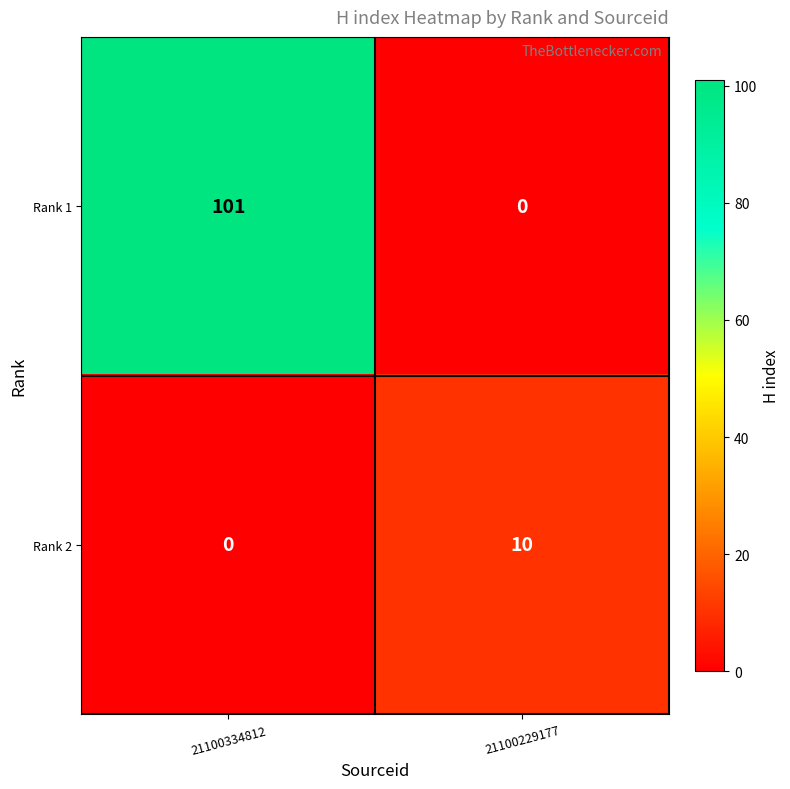

Which series changed the most between 21100334812 and 21100229177?

Rank 1